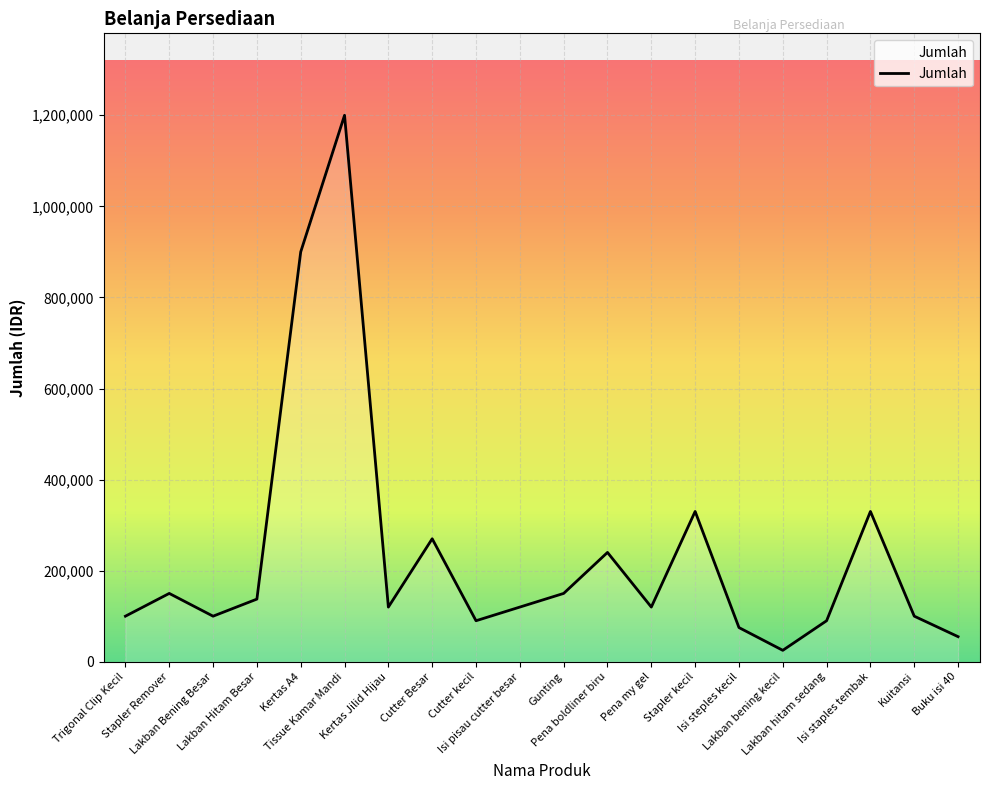

What is the greatest value displayed?

1200000